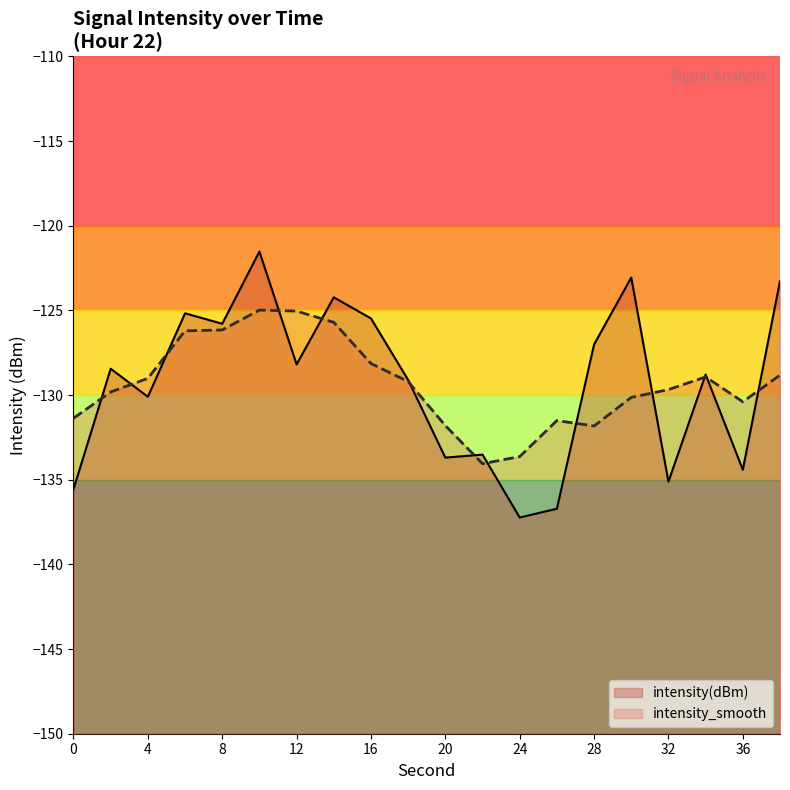

Rank the categories by value from highest to lowest.

10, 30, 38, 14, 6, 16, 8, 28, 12, 2, 34, 18, 4, 22, 20, 36, 32, 0, 26, 24